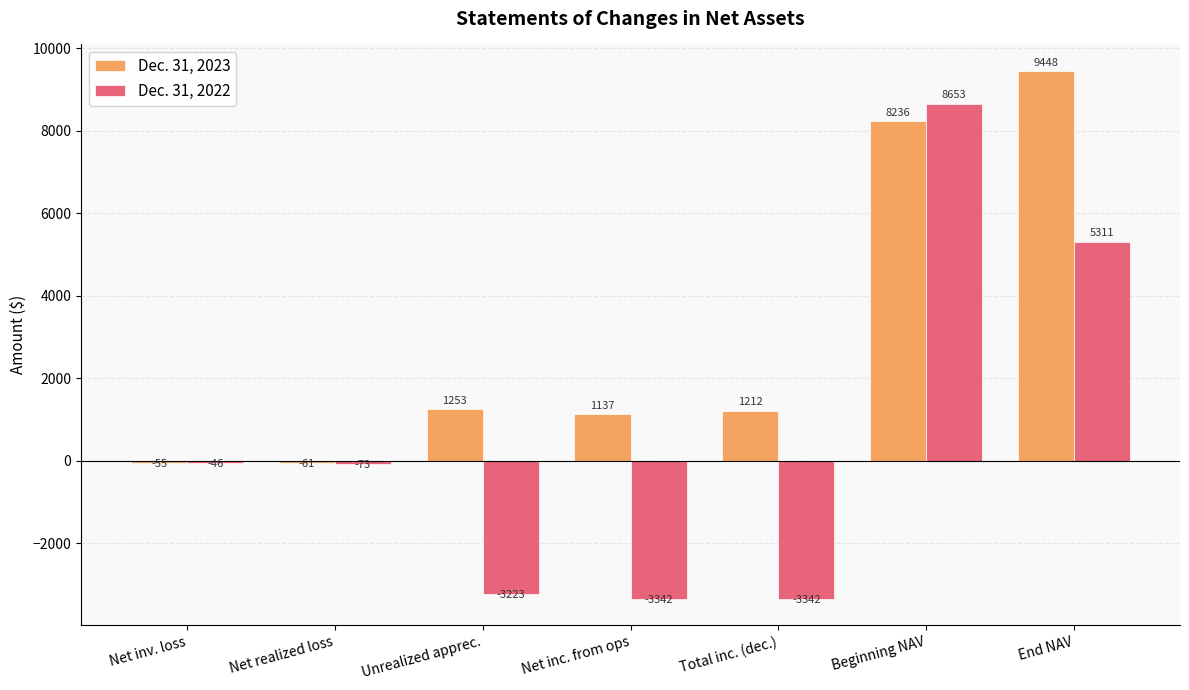

What is the label of the 1st bar from the right?

End NAV